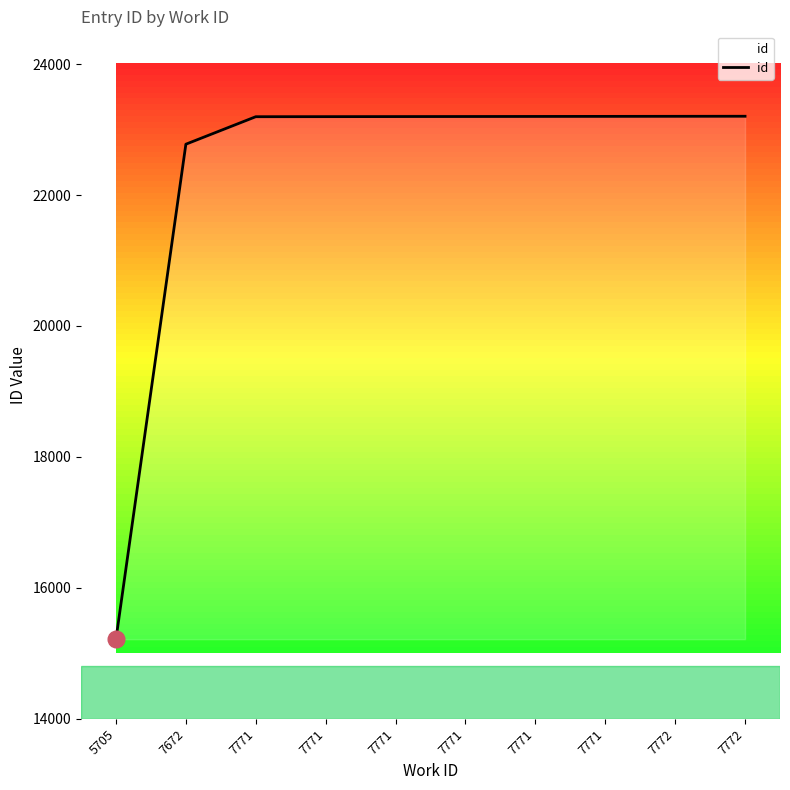

What is the ratio of the value at 7771 to the value at 7772?

1.0